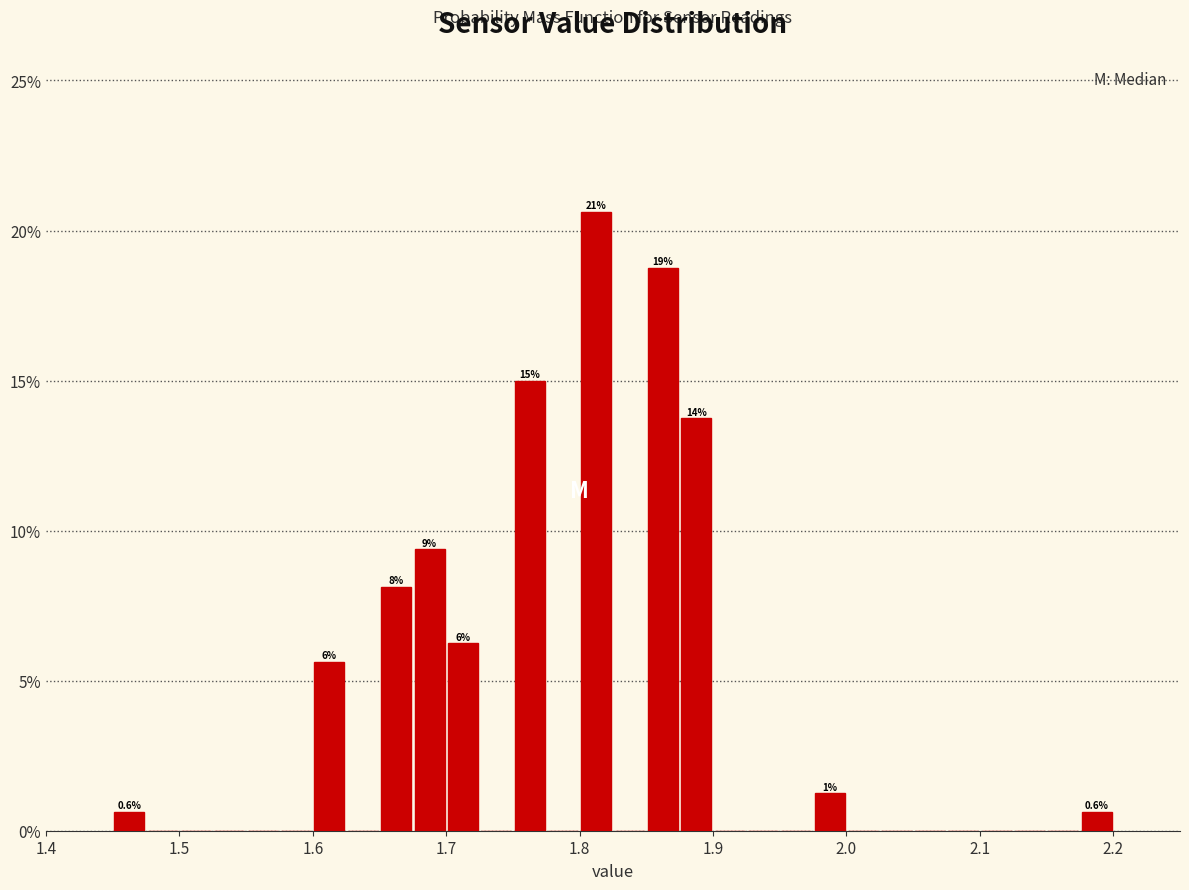

Around what value on the x-axis is the tallest bar? Give the approximate position of its centre, as read against the axis.

1.81